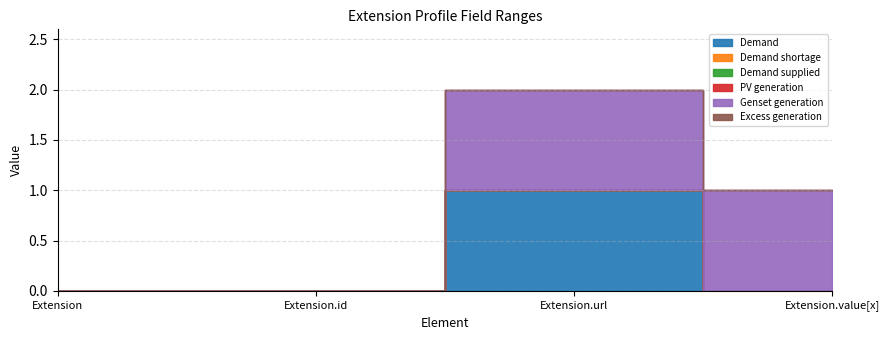

How many values in the Demand series exceed 0?

1